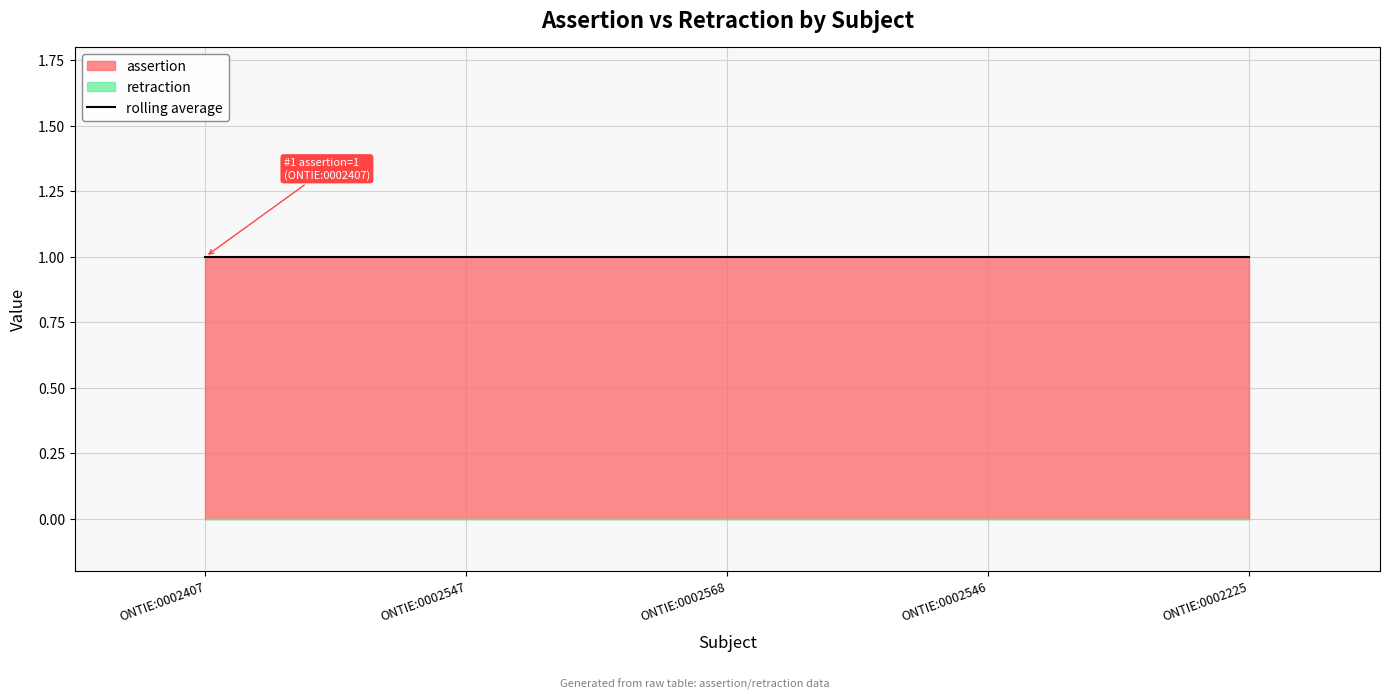

At which category does the chart reach its peak across all series?

ONTIE:0002407